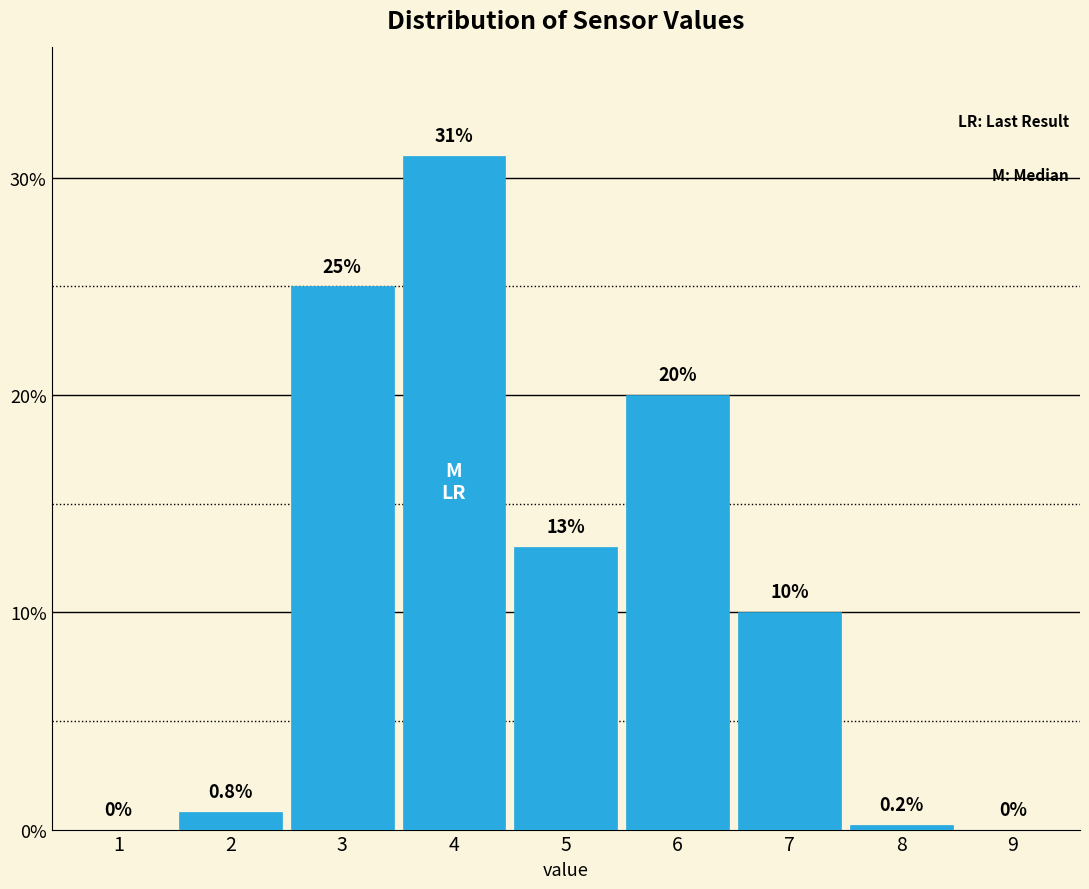

Reading left to right, transcribe all the data shown in this chart.

1=0.0	2=0.8	3=25.0	4=31.0	5=13.0	6=20.0	7=10.0	8=0.2	9=0.0